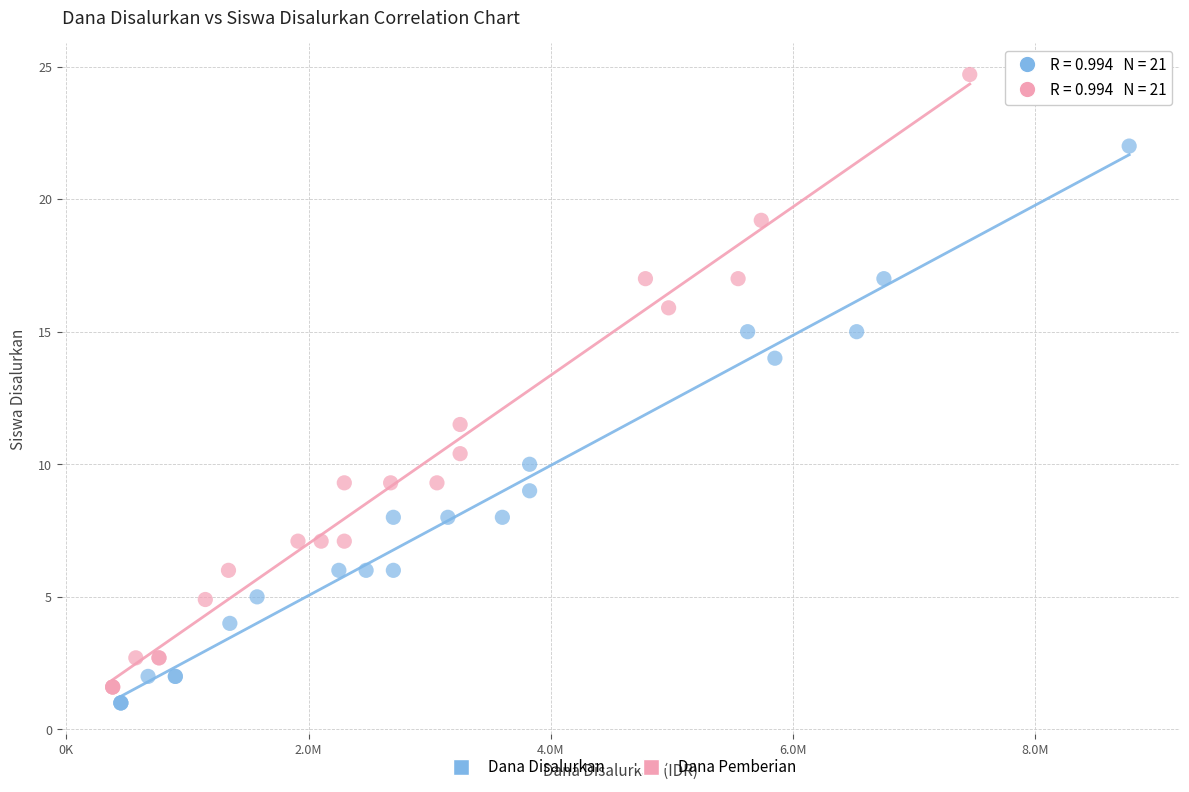

Which series has the widest spread of Y values?

Dana Pemberian